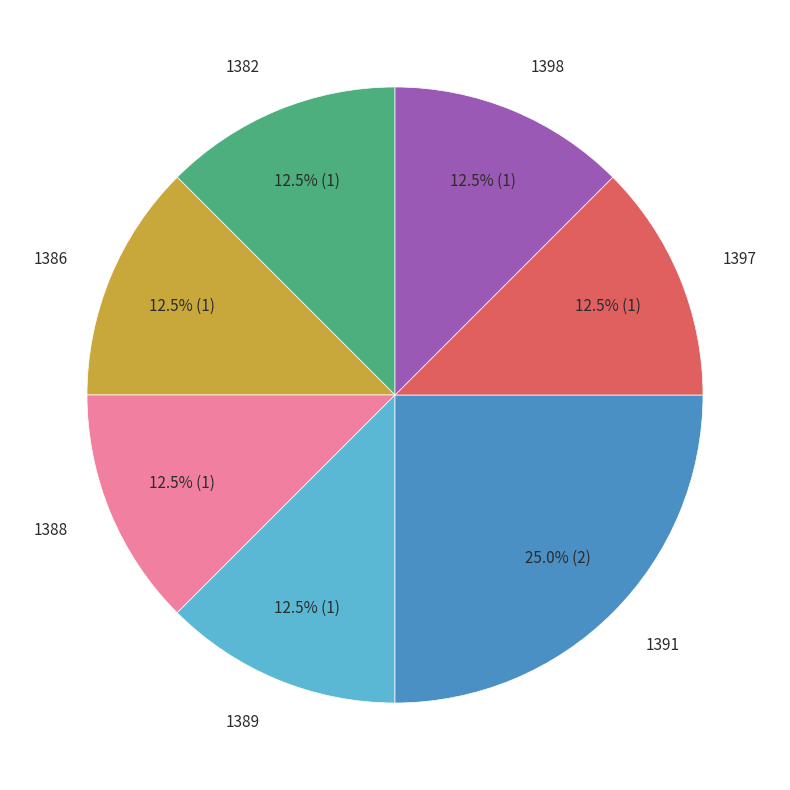

Is there a majority slice in this chart?

No